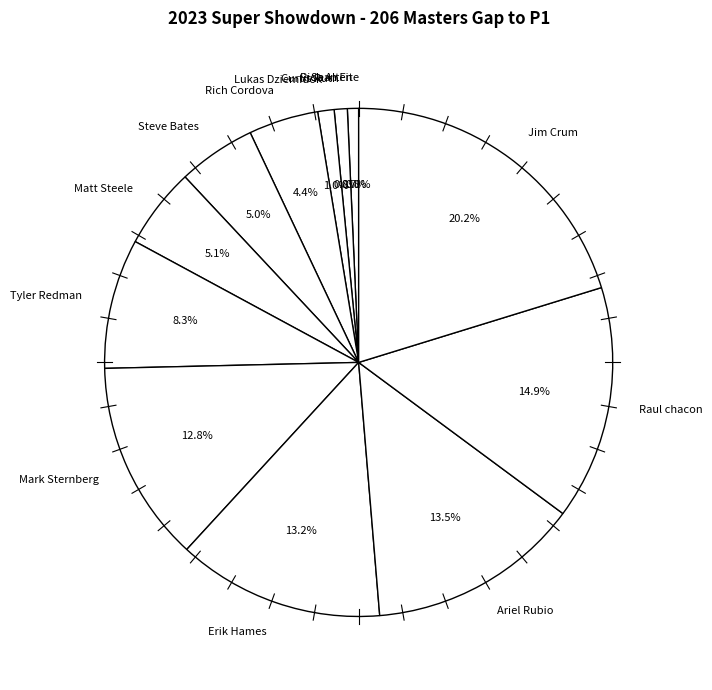

Which has a higher value, Erik Hames or Rich Cordova?

Erik Hames